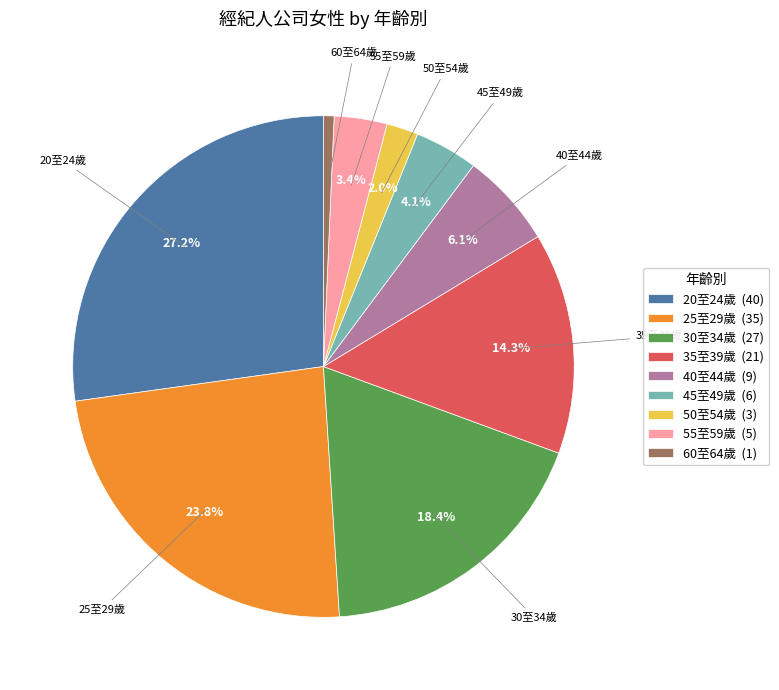

Which has a higher value, 45至49歲 or 20至24歲?

20至24歲